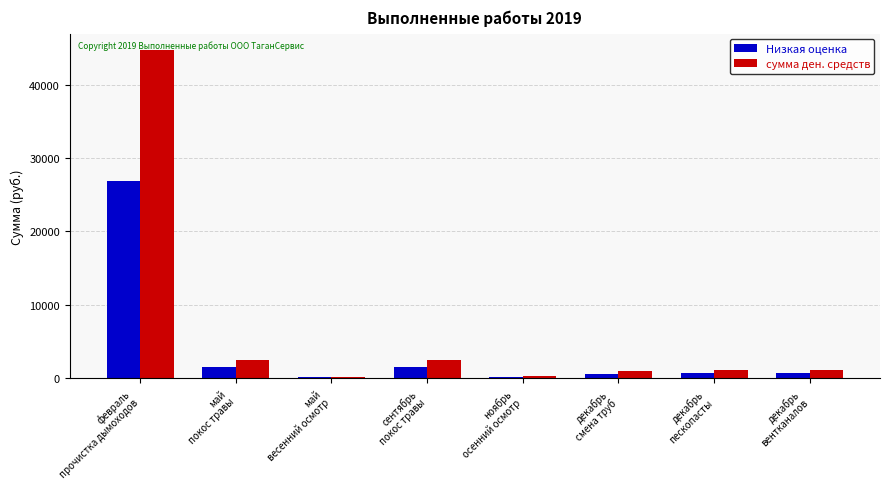

What is the spread (max minus min) of values at ноябрь
осенний осмотр?

98.8